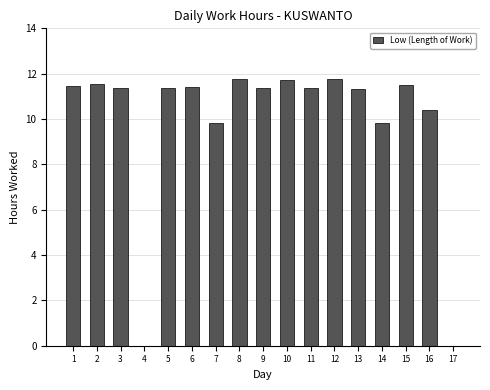

What is the maximum value shown in the chart?

11.8